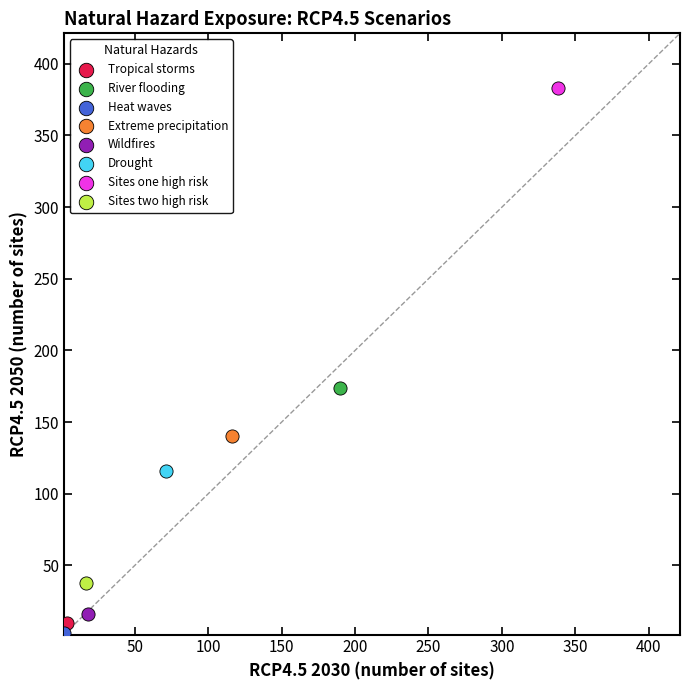

Which series contains the highest Y value?

Sites one high risk